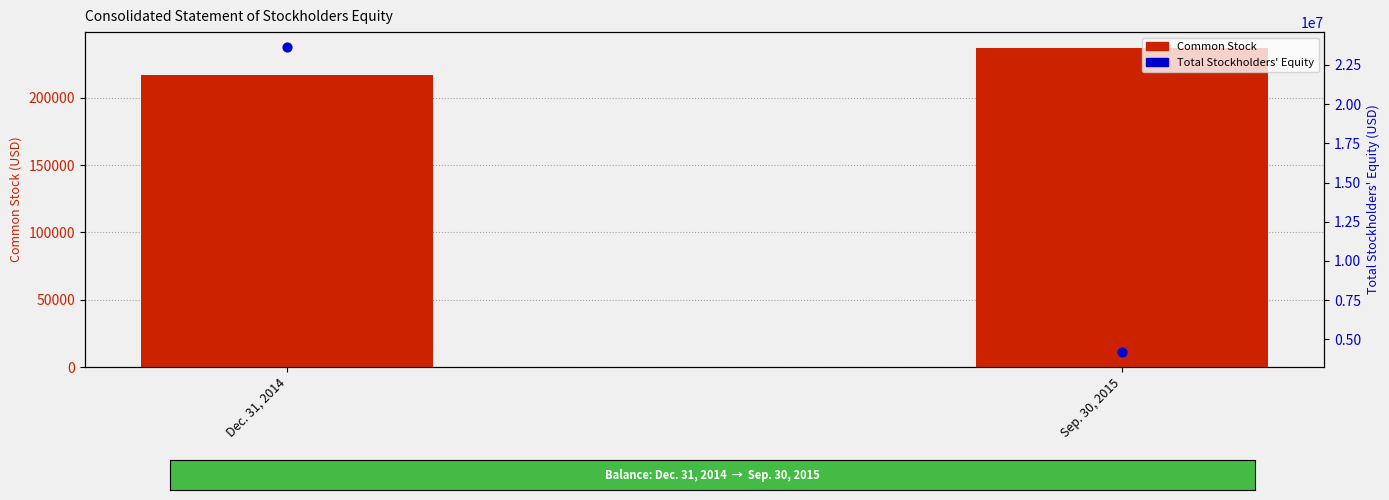

What are all the series names shown in the legend?

Common Stock, Total Stockholders' Equity